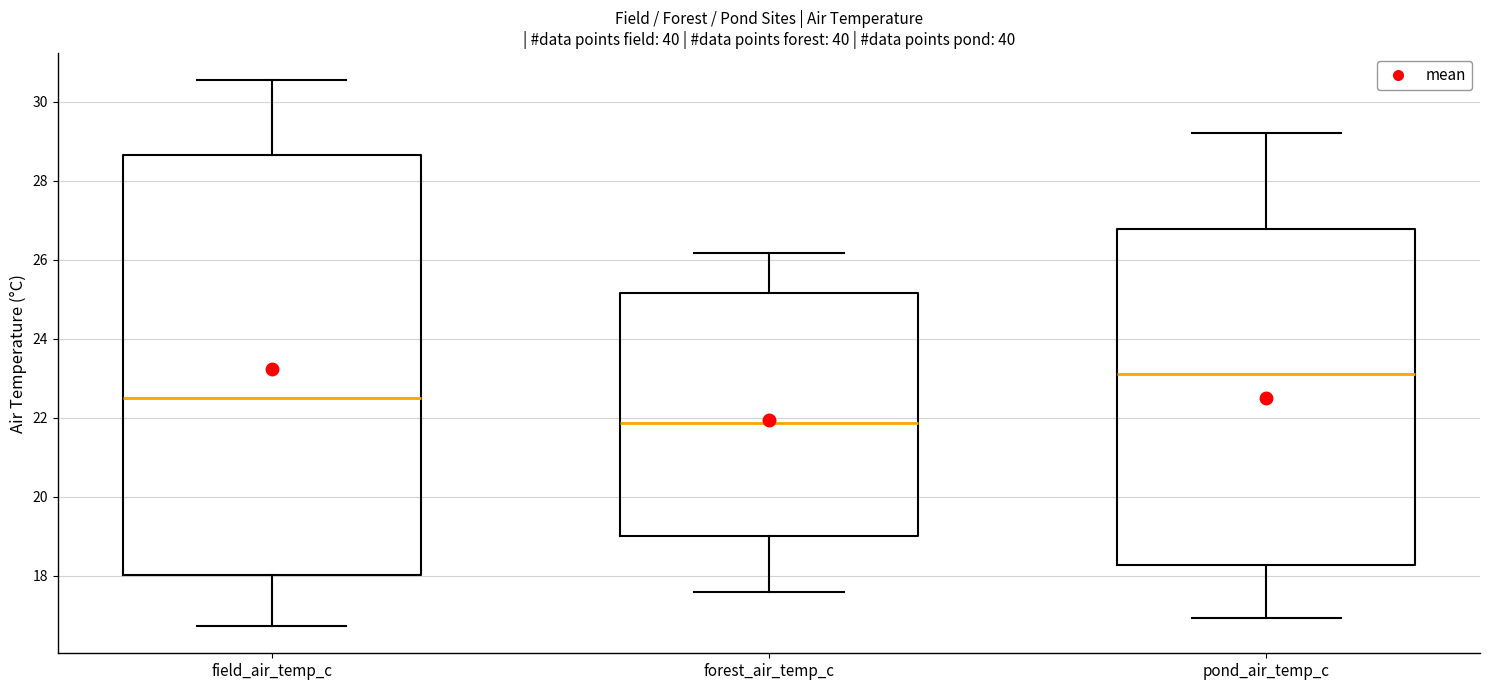

Which box's median line is the lowest?

forest_air_temp_c